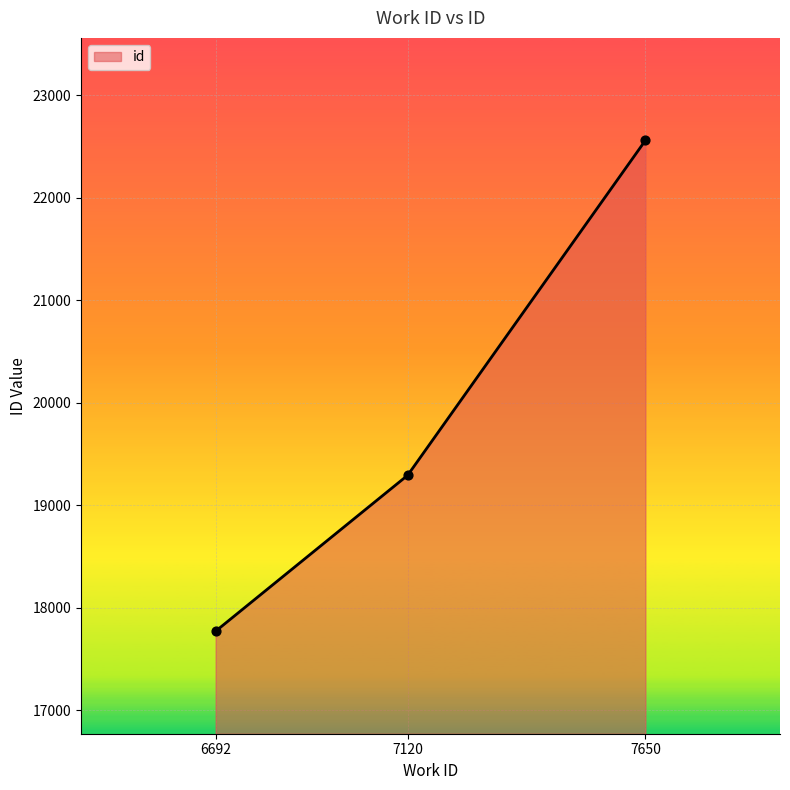

What is the change in value from 6692 to 7120?

+1521